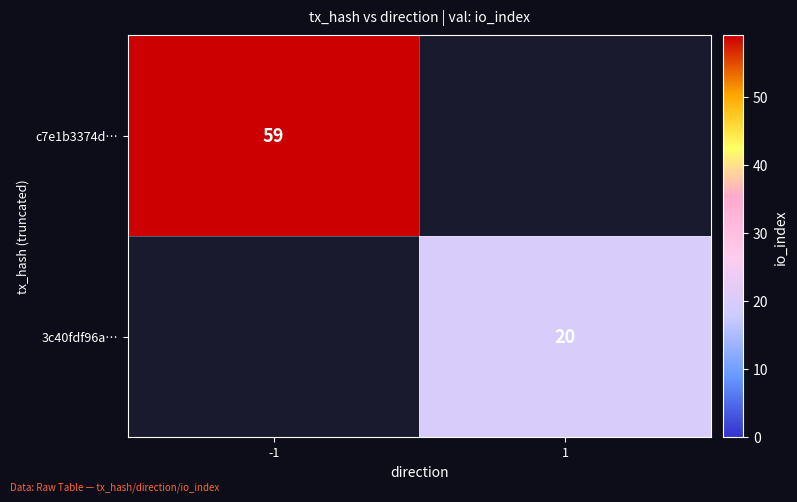

How many series are shown in this chart?

2